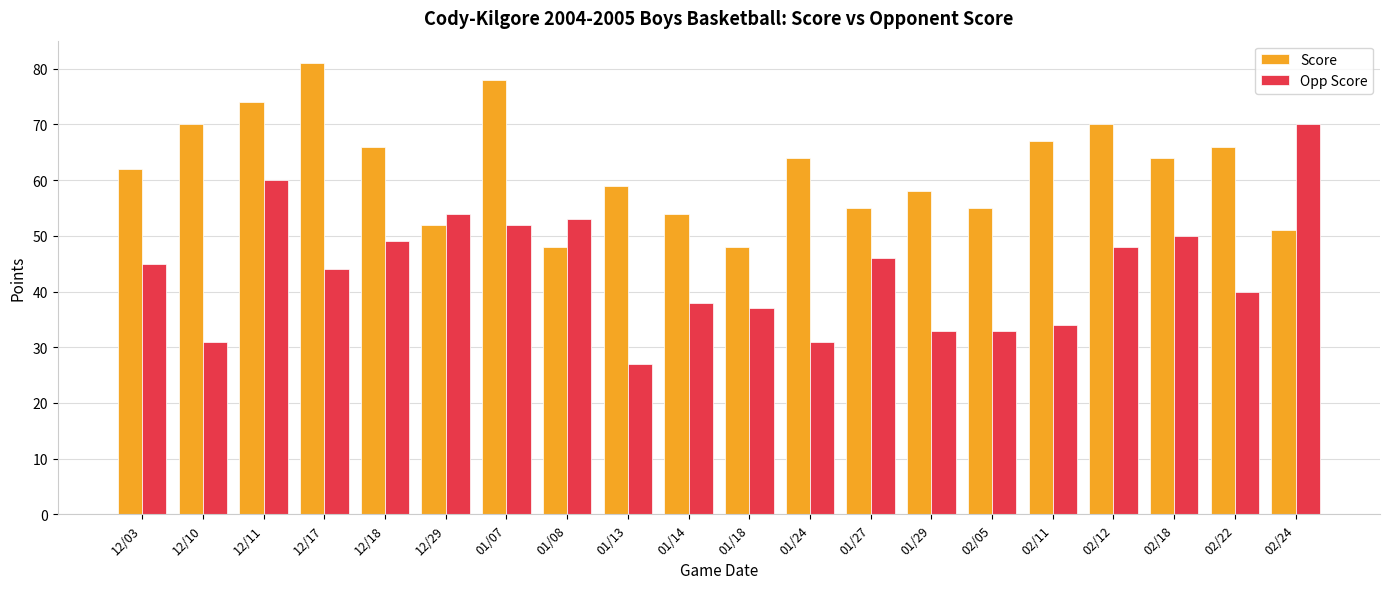

True or false: Opp Score has a value of 34 at 02/11.

True